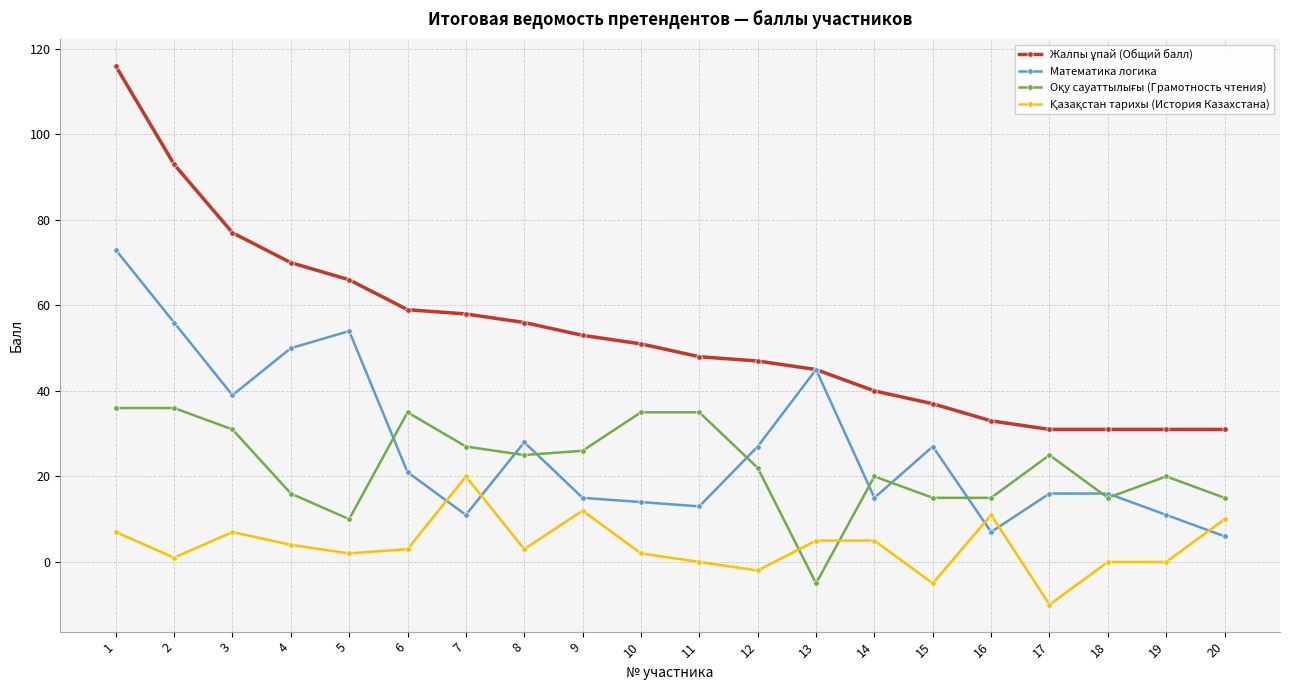

At which category does Математика логика reach its first local peak?

5